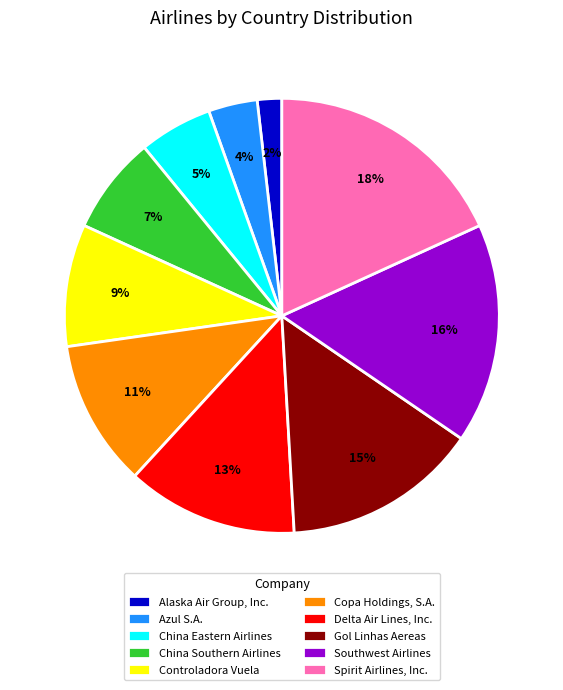

Combined, do China Southern Airlines and Spirit Airlines, Inc. account for over 50%?

No